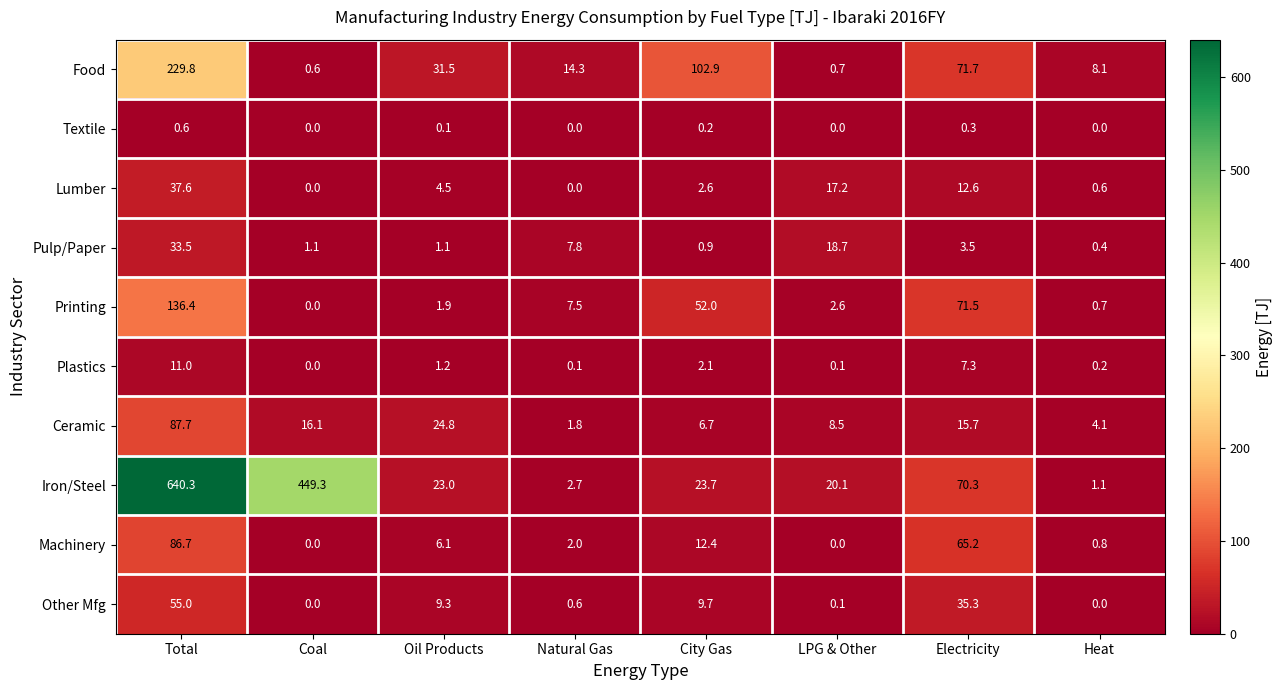

What is the average value of the Lumber series?

9.4